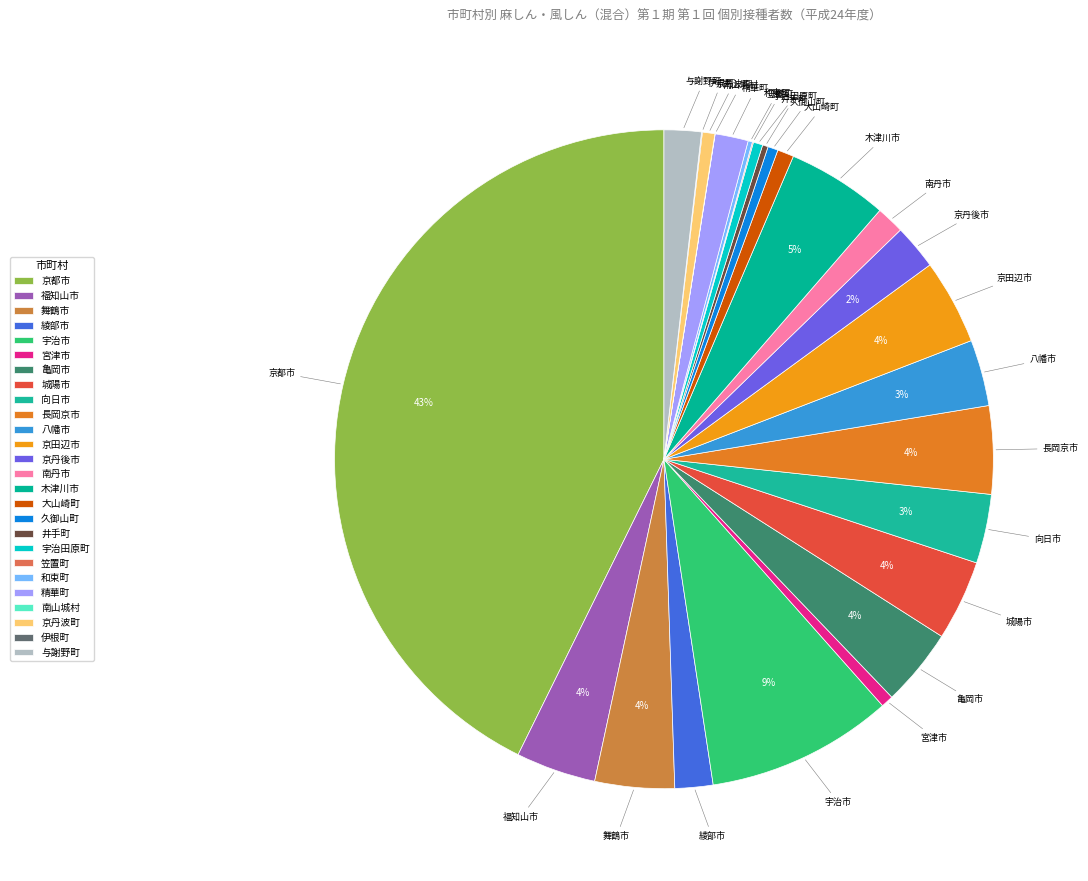

Do 宇治田原町 and 木津川市 together represent more than half of the pie?

No